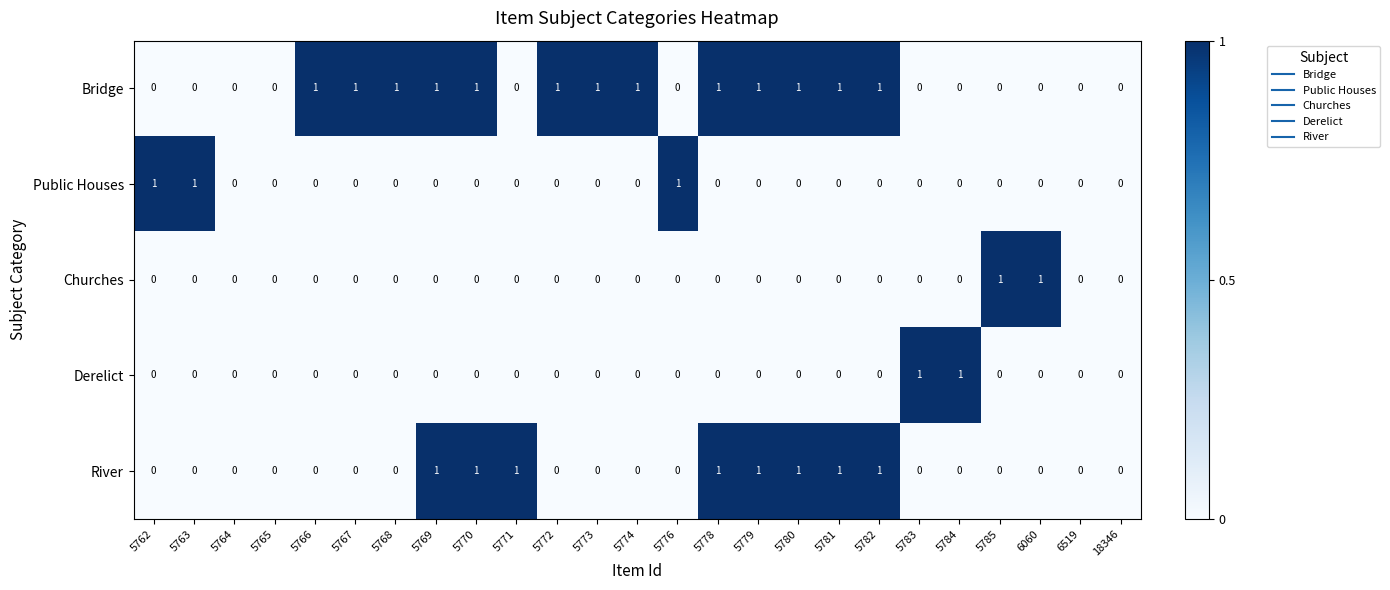

Between 5765 and 5768, which series saw the biggest shift?

Bridge